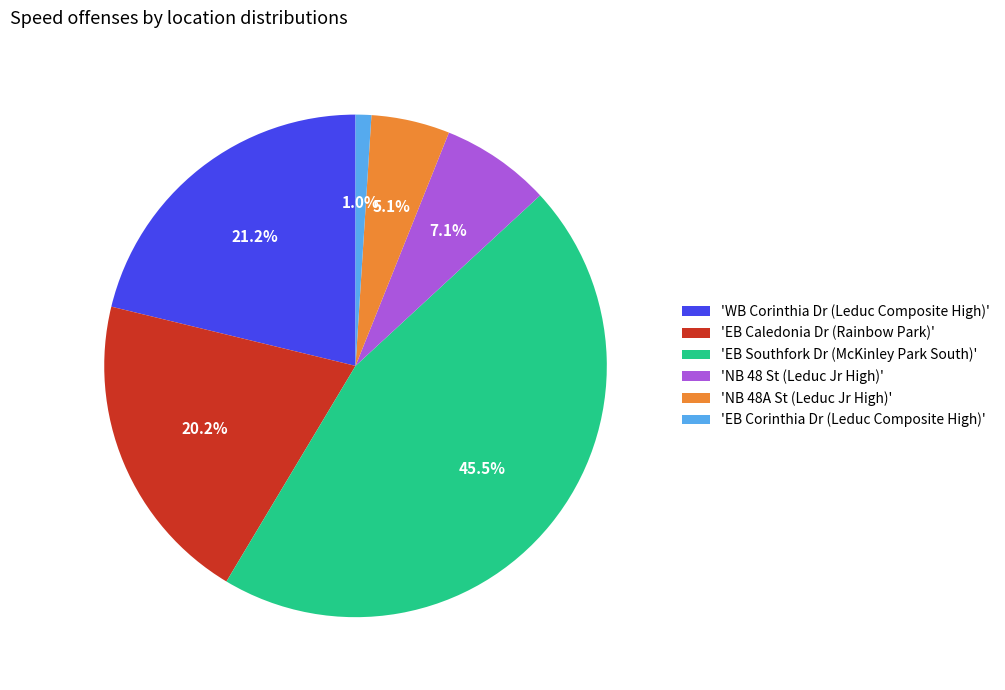

Does any single category account for the majority?

No